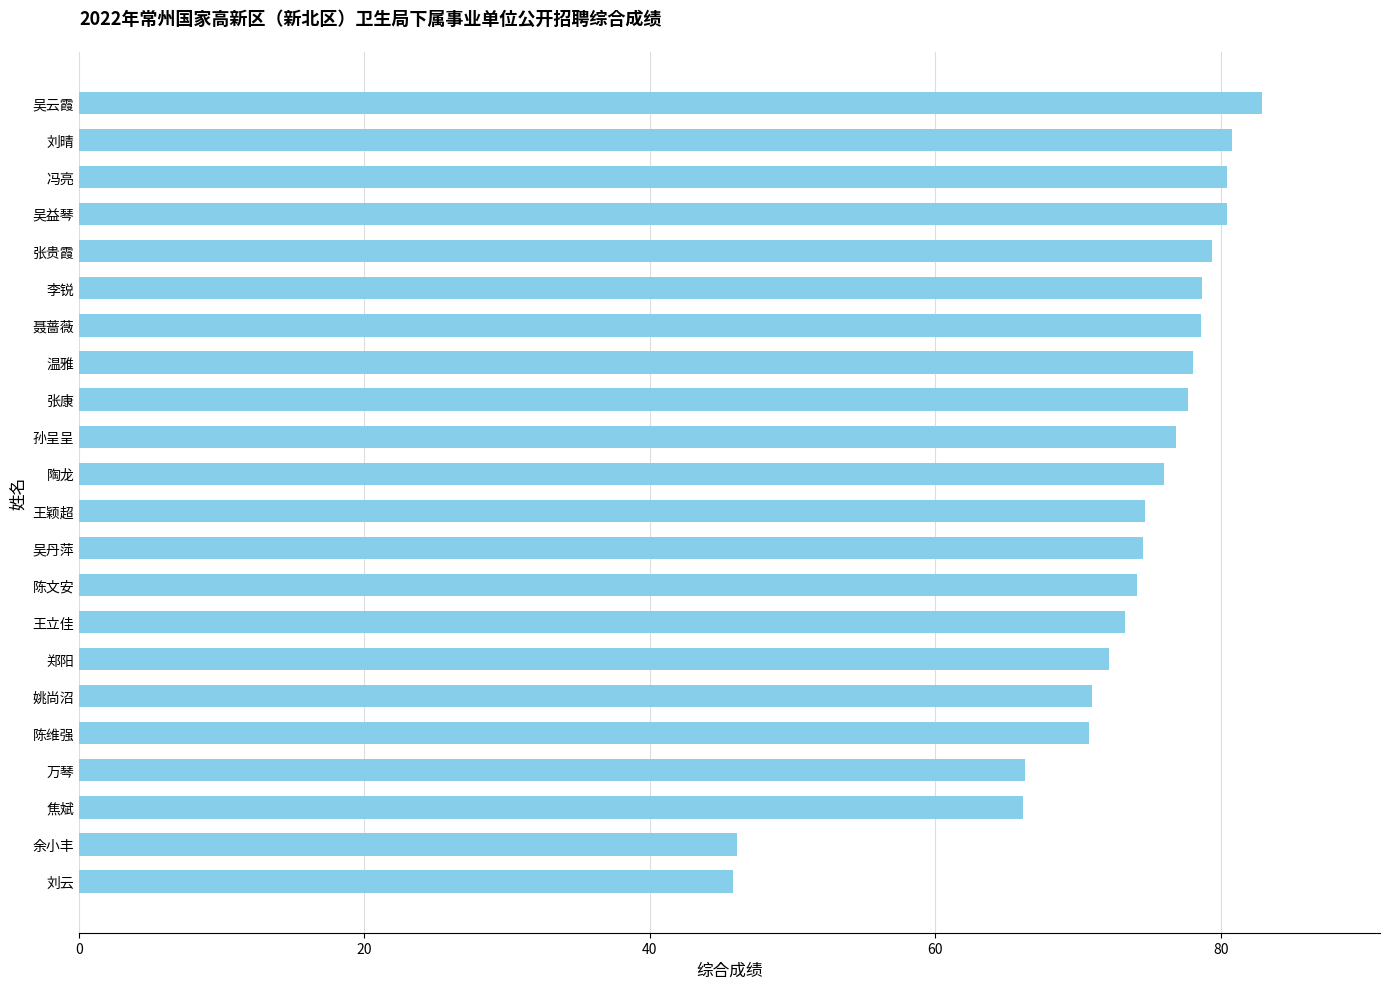

The value at 吴益琴 is 113.5. True or false?

False